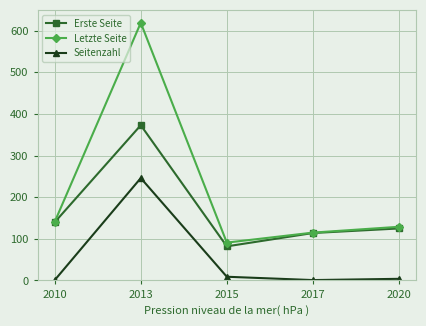

Is the value of Letzte Seite at 2013 greater than the value of Seitenzahl at 2020?

Yes